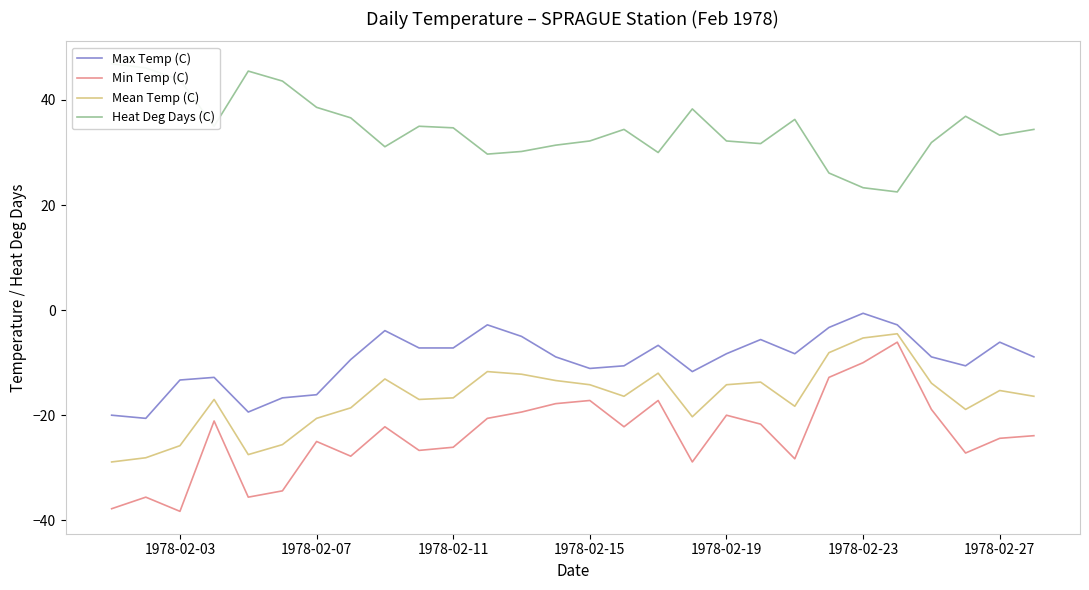

What is the lowest value of the Min Temp (C) series?

-38.3